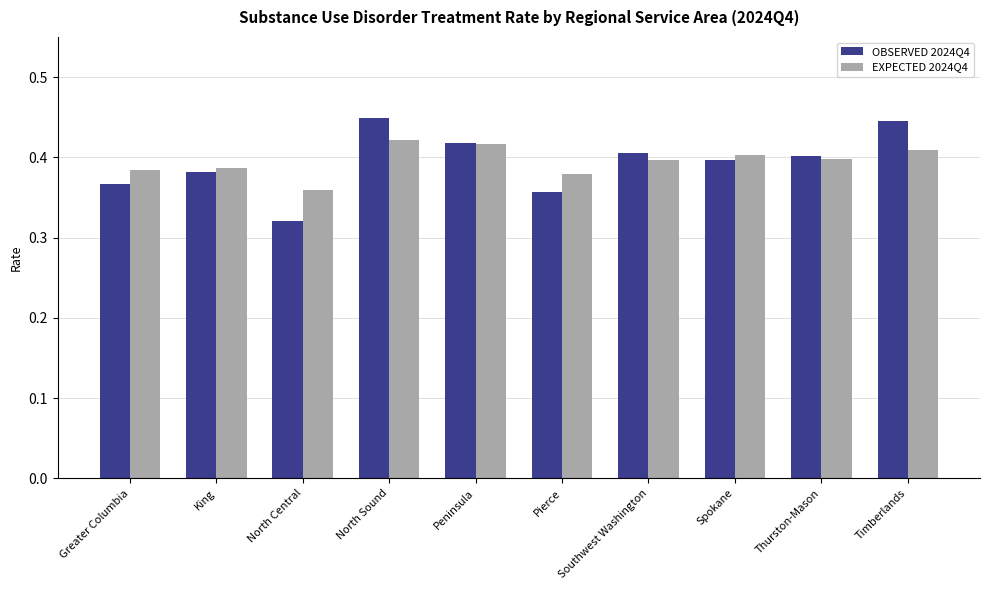

Rank the series at Pierce from highest to lowest value.

EXPECTED 2024Q4, OBSERVED 2024Q4